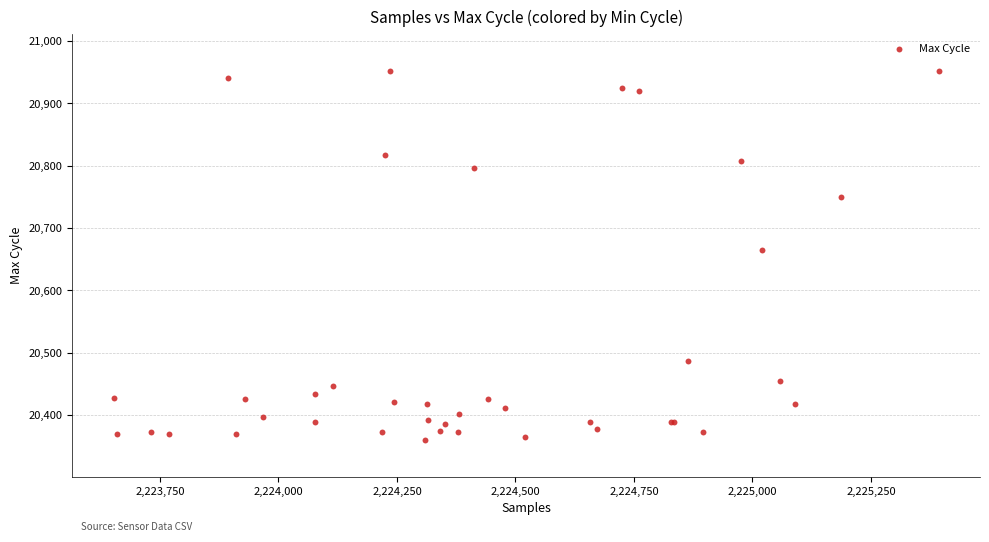

What Y value in the scatter plot is closest to 20656?

20665